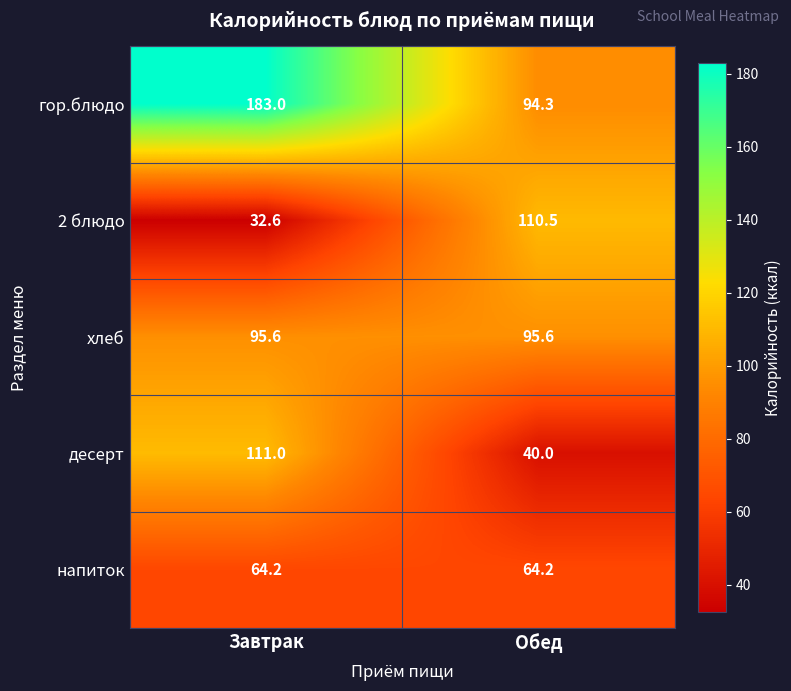

Which series has the largest total across all categories?

гор.блюдо